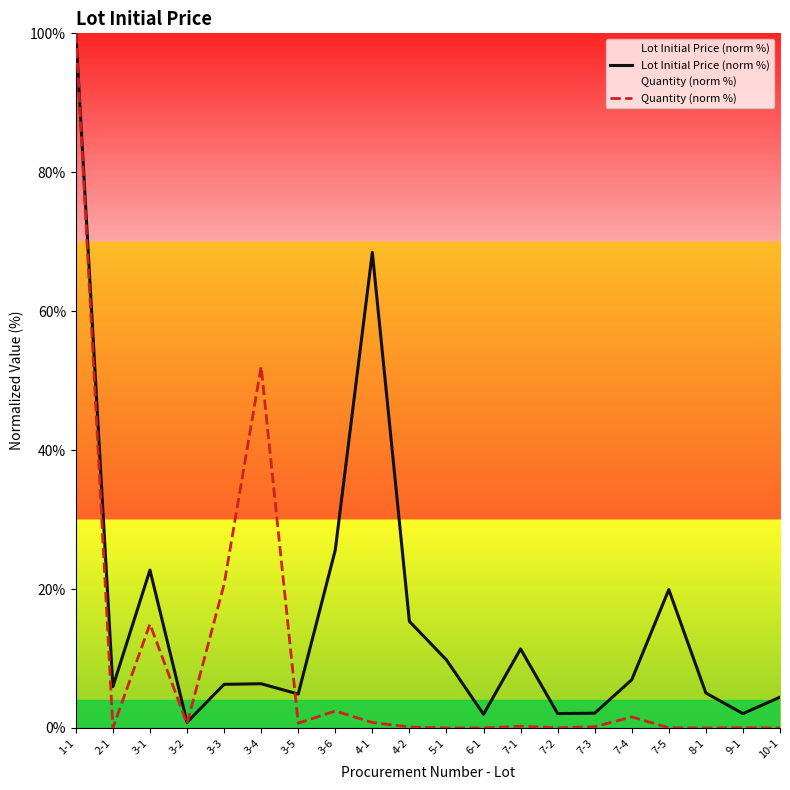

At which category does the chart reach its minimum across all series?

2-1